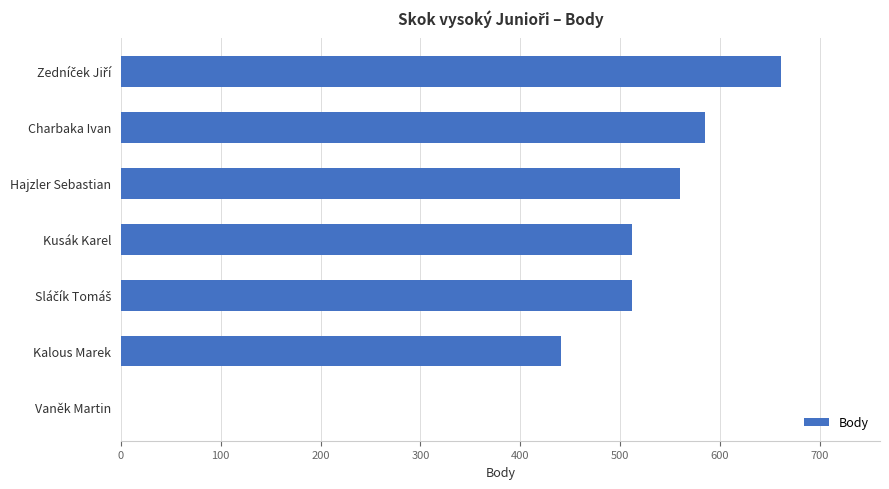

What value does the data have at Charbaka Ivan, to the nearest 50?

600